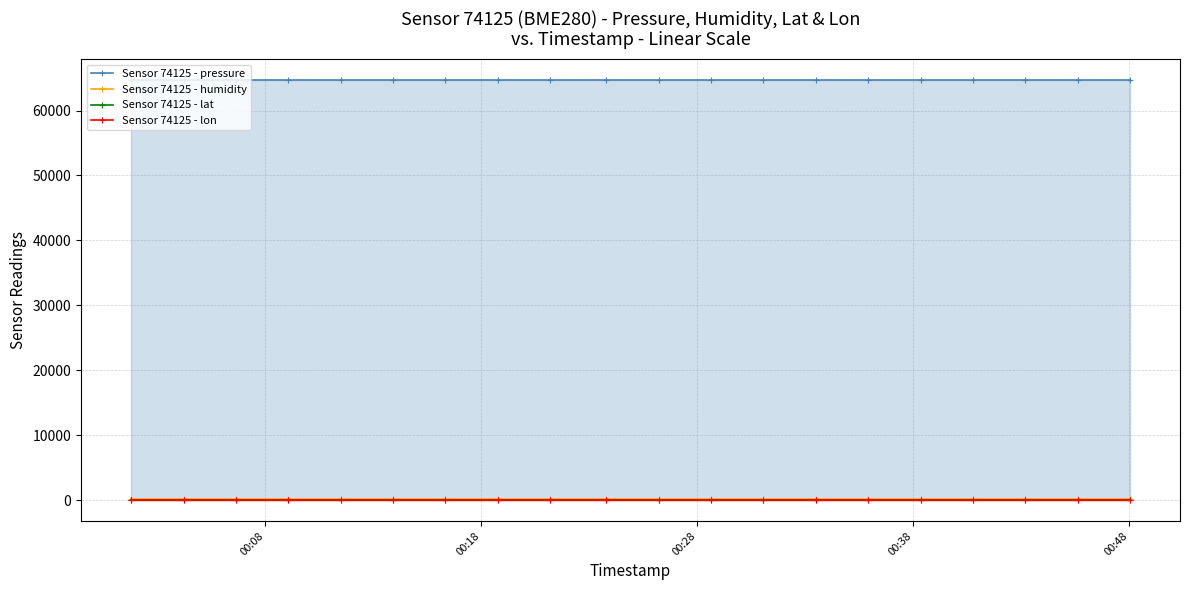

What is the maximum value shown in the chart?

64645.6